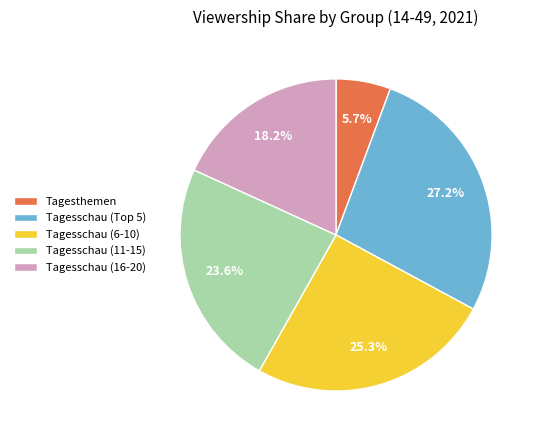

Which has a higher value, Tagesthemen or Tagesschau (16-20)?

Tagesschau (16-20)